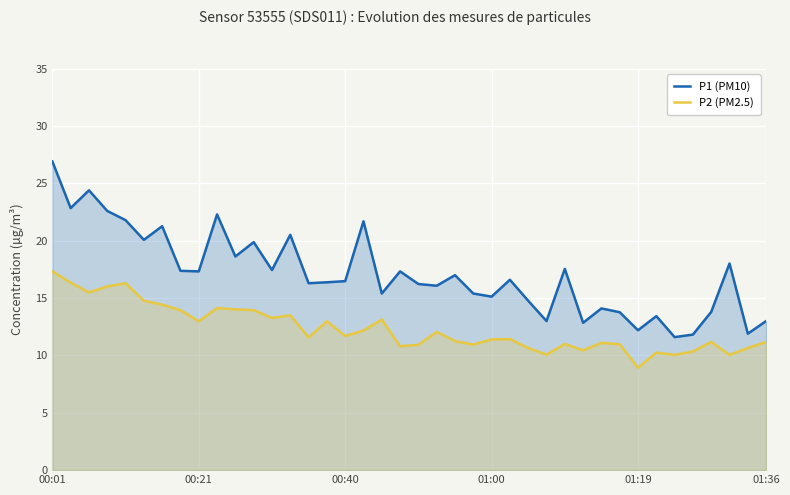

List the series in order of their overall mean, highest first.

P1 (PM10), P2 (PM2.5)